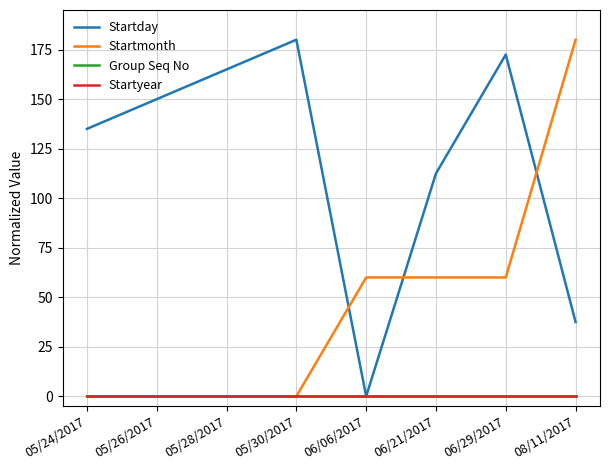

What is the label of the 4th point from the right?

06/06/2017